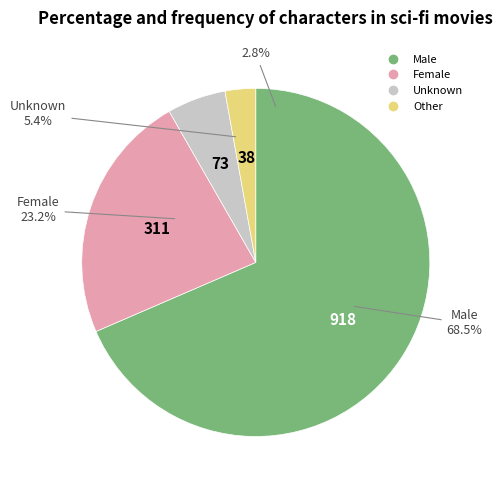

How many segments does this pie chart have?

4